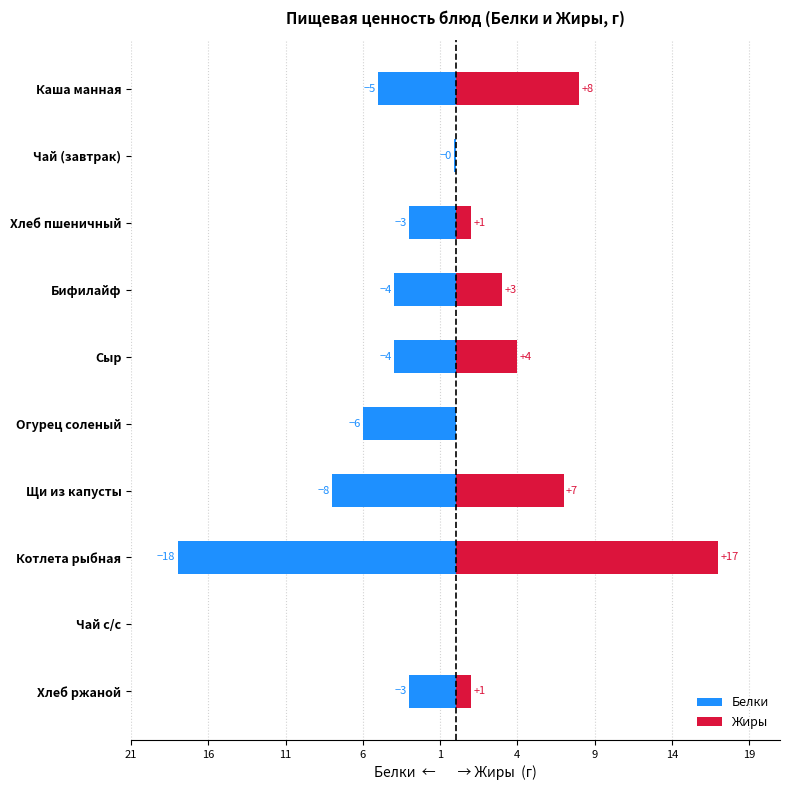

What are all the series names shown in the legend?

Белки, Жиры